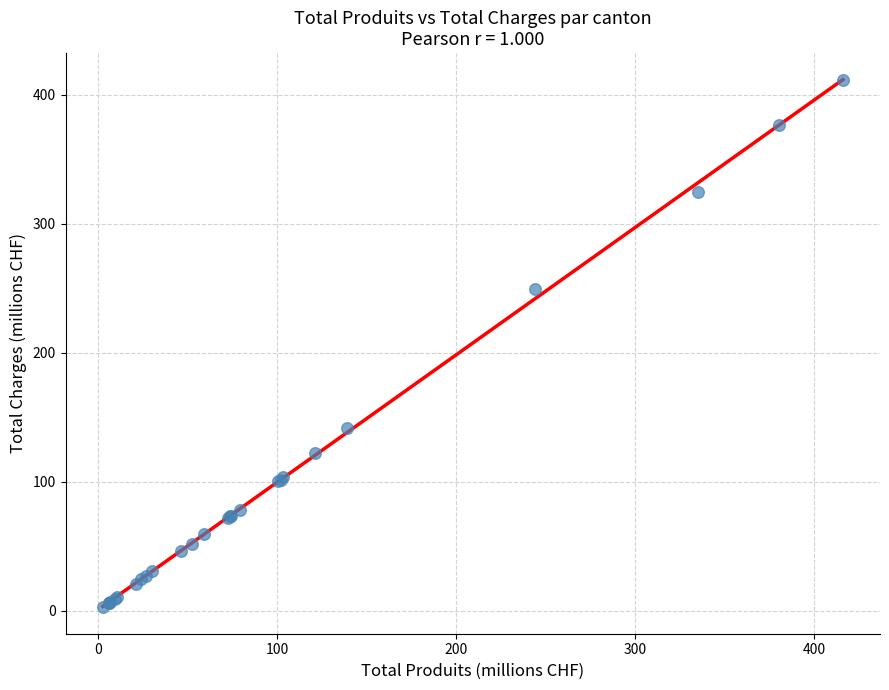

What Y value in the scatter plot is closest to 207?

249.4